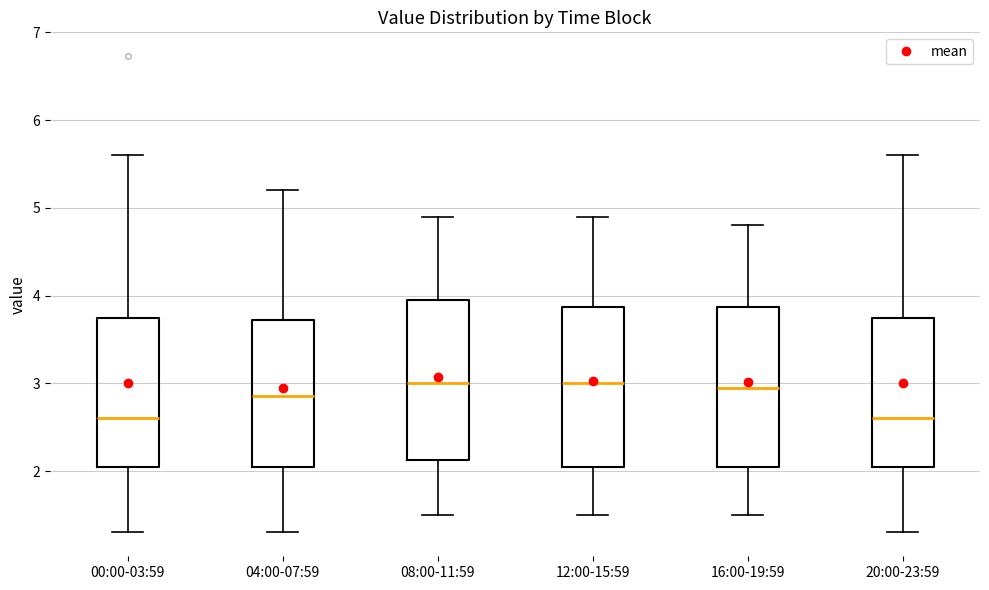

Reading left to right, transcribe this box plot: for each box, give where its median line is, the range the box spans, and where its two whiskers end, as read against the y-axis. The values are not printed on the chart, so give them approximately, as read against the axis.

00:00-03:59: median 2.6, box 2.0 to 3.7, whiskers 1.3 to 5.6
04:00-07:59: median 2.9, box 2.1 to 3.7, whiskers 1.3 to 5.2
08:00-11:59: median 3.0, box 2.1 to 4.0, whiskers 1.5 to 4.9
12:00-15:59: median 3.0, box 2.1 to 3.9, whiskers 1.5 to 4.9
16:00-19:59: median 3.0, box 2.1 to 3.9, whiskers 1.5 to 4.8
20:00-23:59: median 2.6, box 2.0 to 3.7, whiskers 1.3 to 5.6